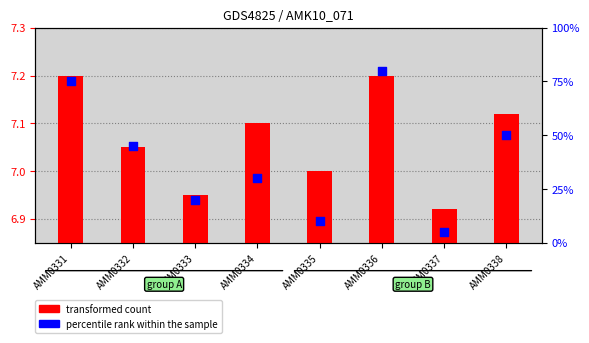

Is the value of transformed count at AMM0331 greater than the value of percentile rank within the sample at AMM0334?

No